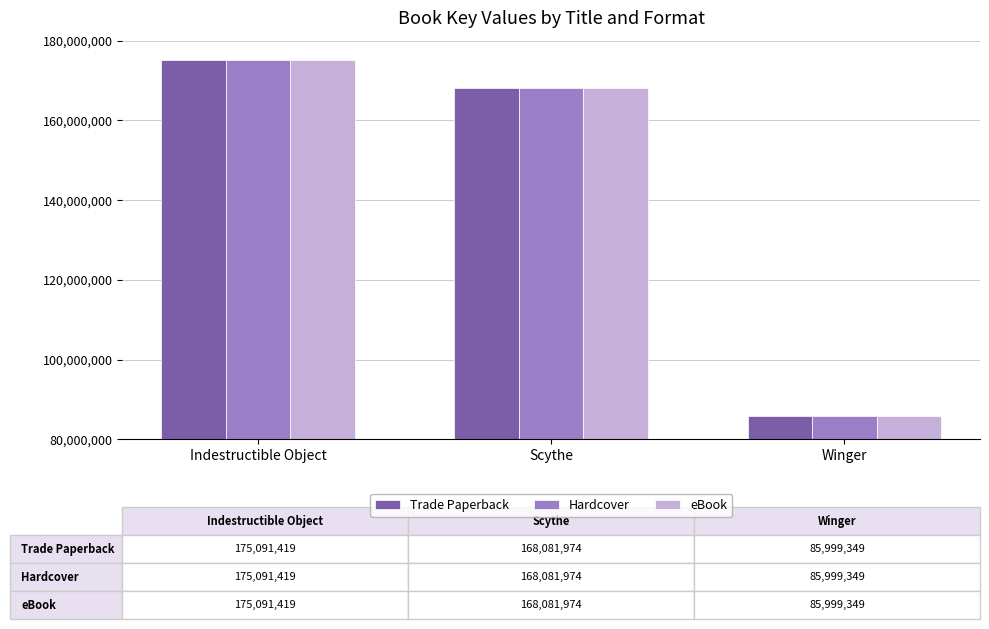

Is it true that Hardcover equals 250646890 at Scythe?

False